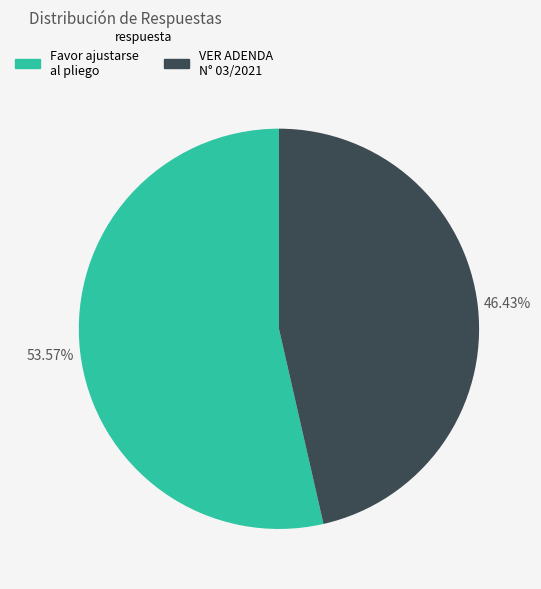

Is there a majority slice in this chart?

Yes